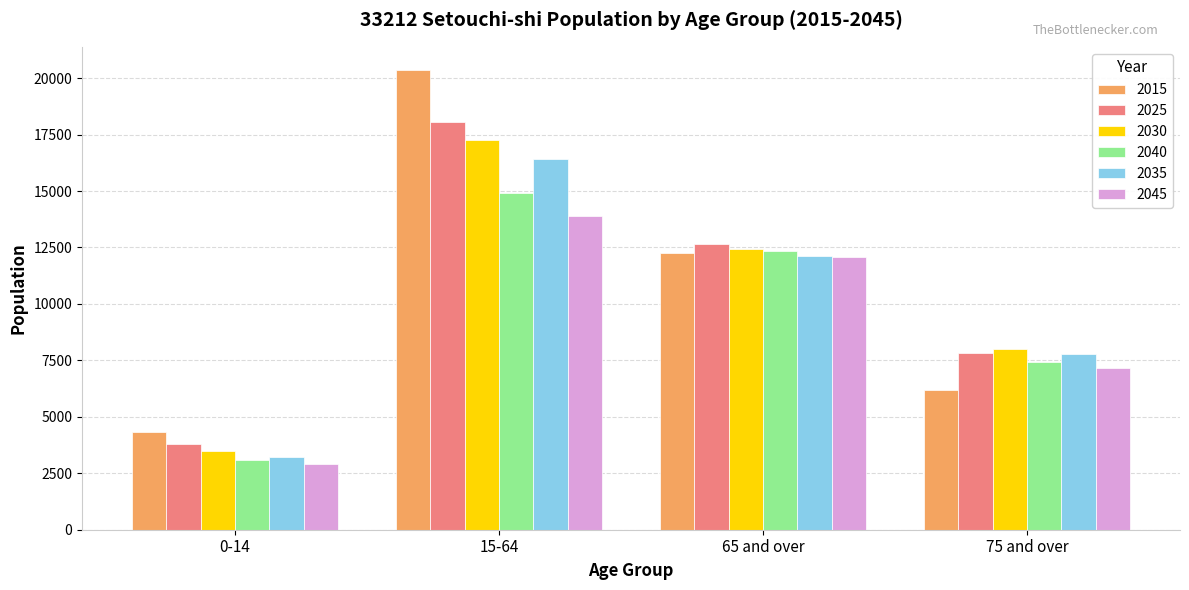

What is the difference between the maximum and second lowest values in the 2015 series?

14181